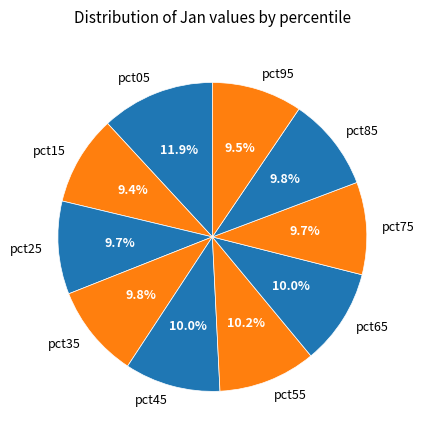

What percentage is NOT represented by pct75?

90.3%